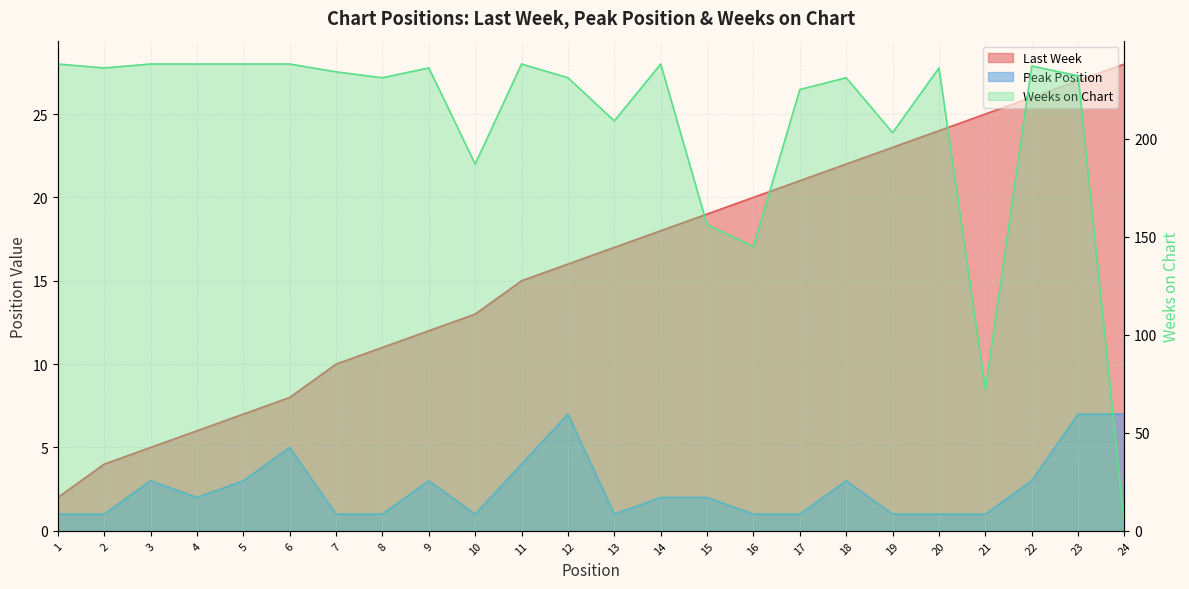

True or false: Peak Position and Last Week intersect in this chart.

False